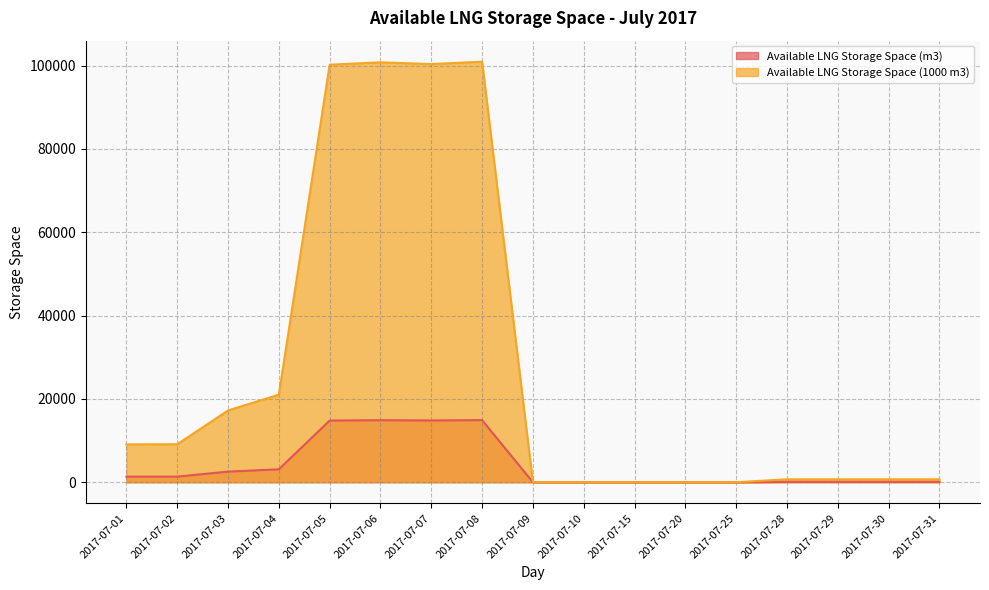

At which label does Available LNG Storage Space (1000 m3) reach its peak?

2017-07-08